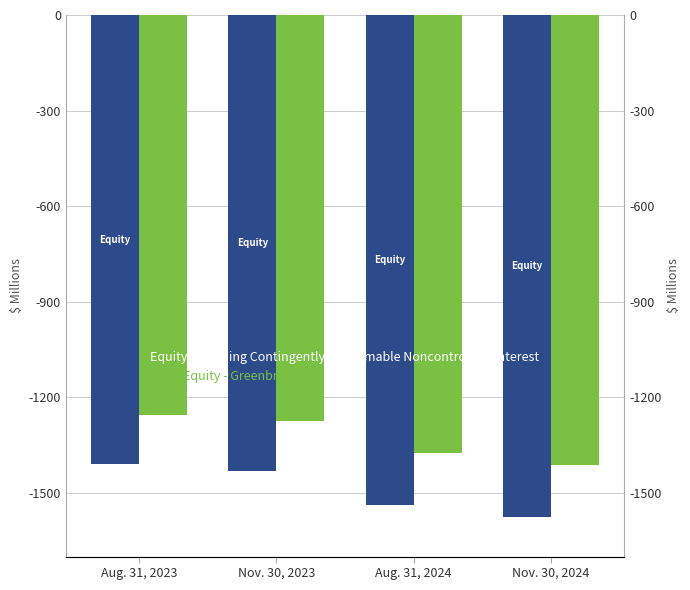

At how many categories does at least one series exceed -1439?

4